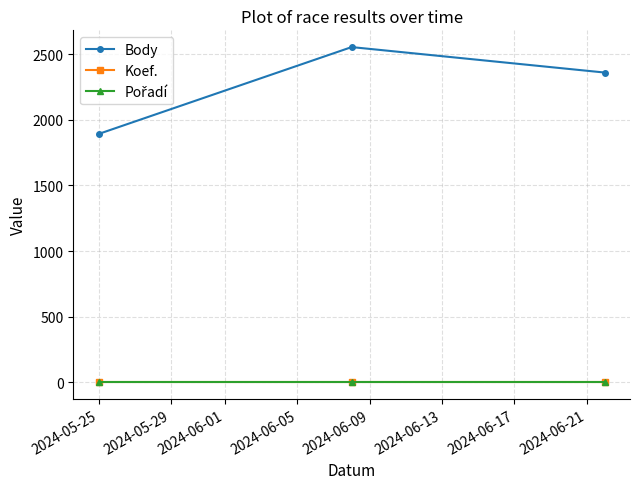

What is the greatest value displayed?

2554